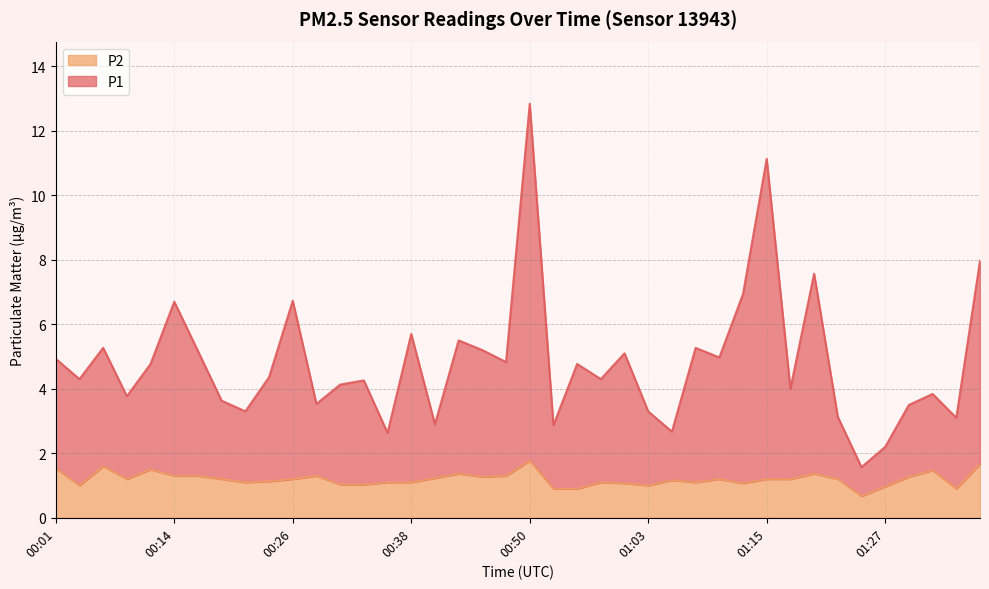

What is the difference between the maximum and minimum values in the P2 series?

1.1